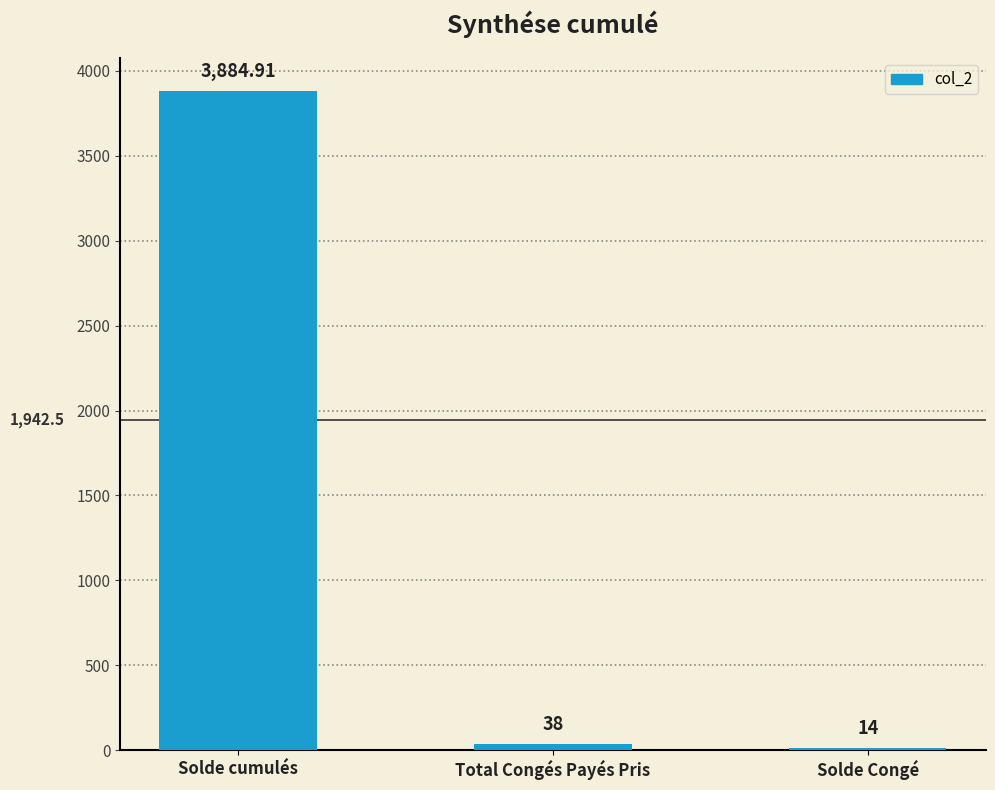

How many values are below 38?

1